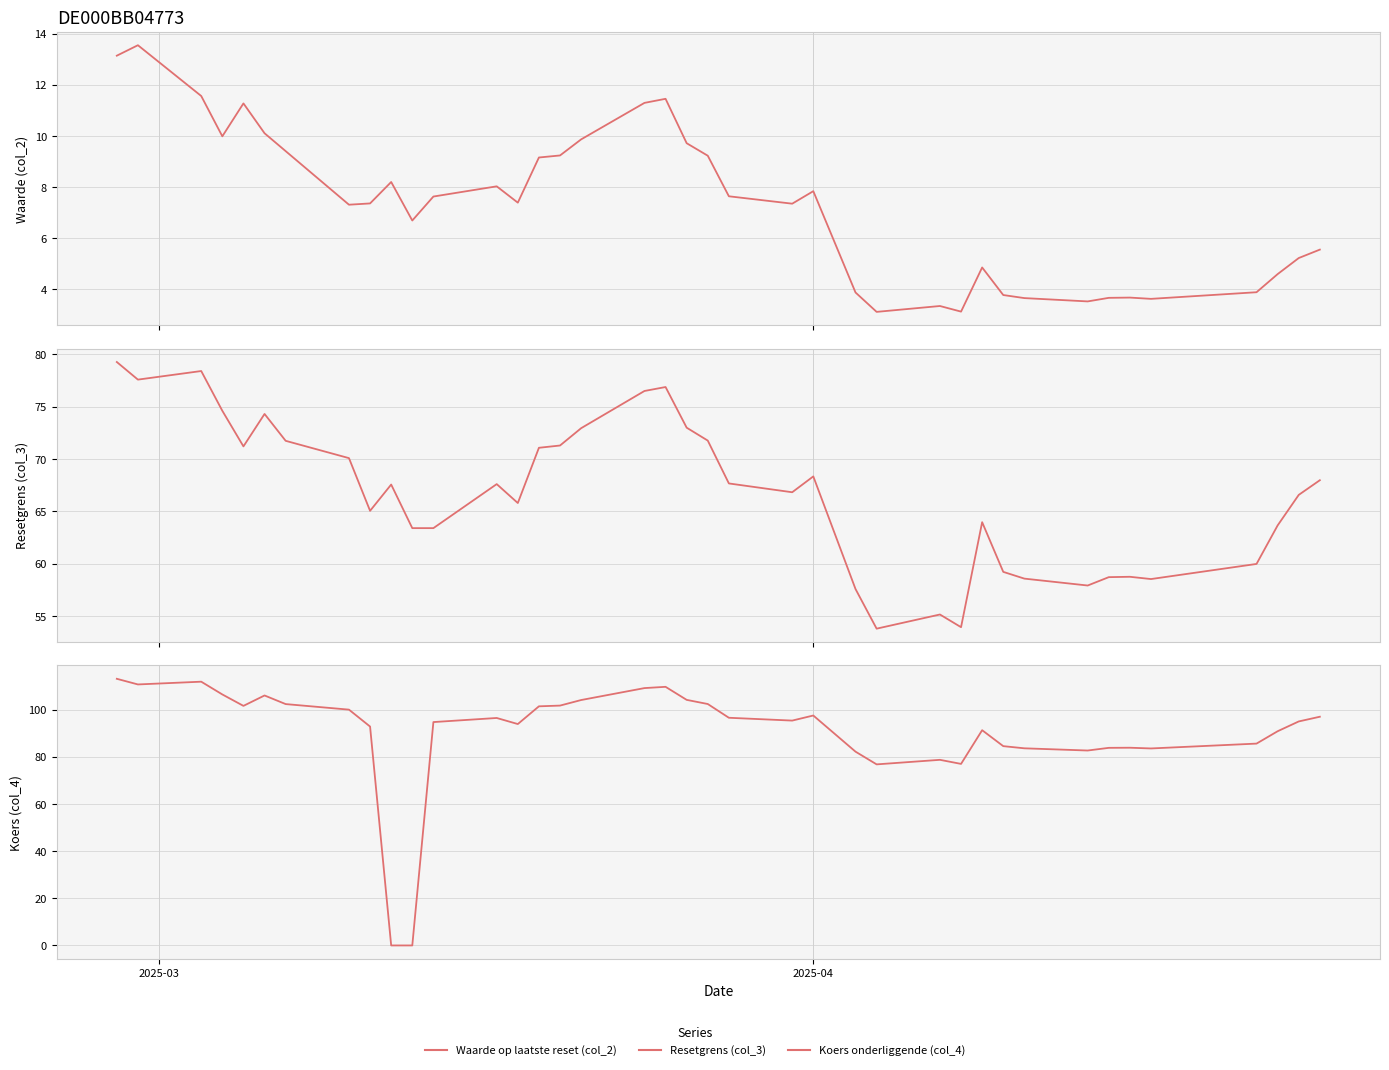

What is the difference between the second highest and second lowest values in the Resetgrens (col_3) series?

24.4